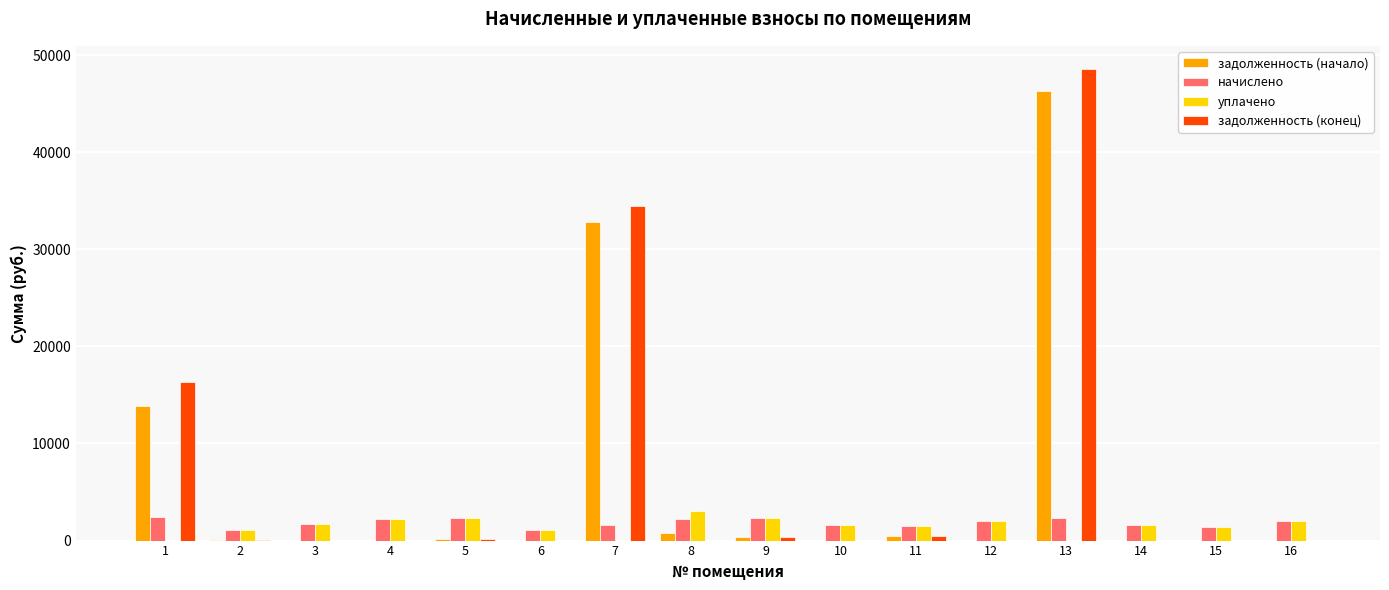

What is the highest value of the задолженность (конец) series?

48527.5